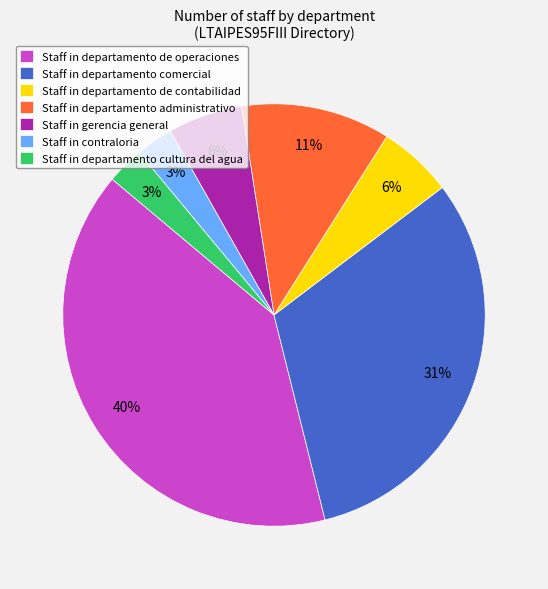

Count the number of slices in the pie.

7